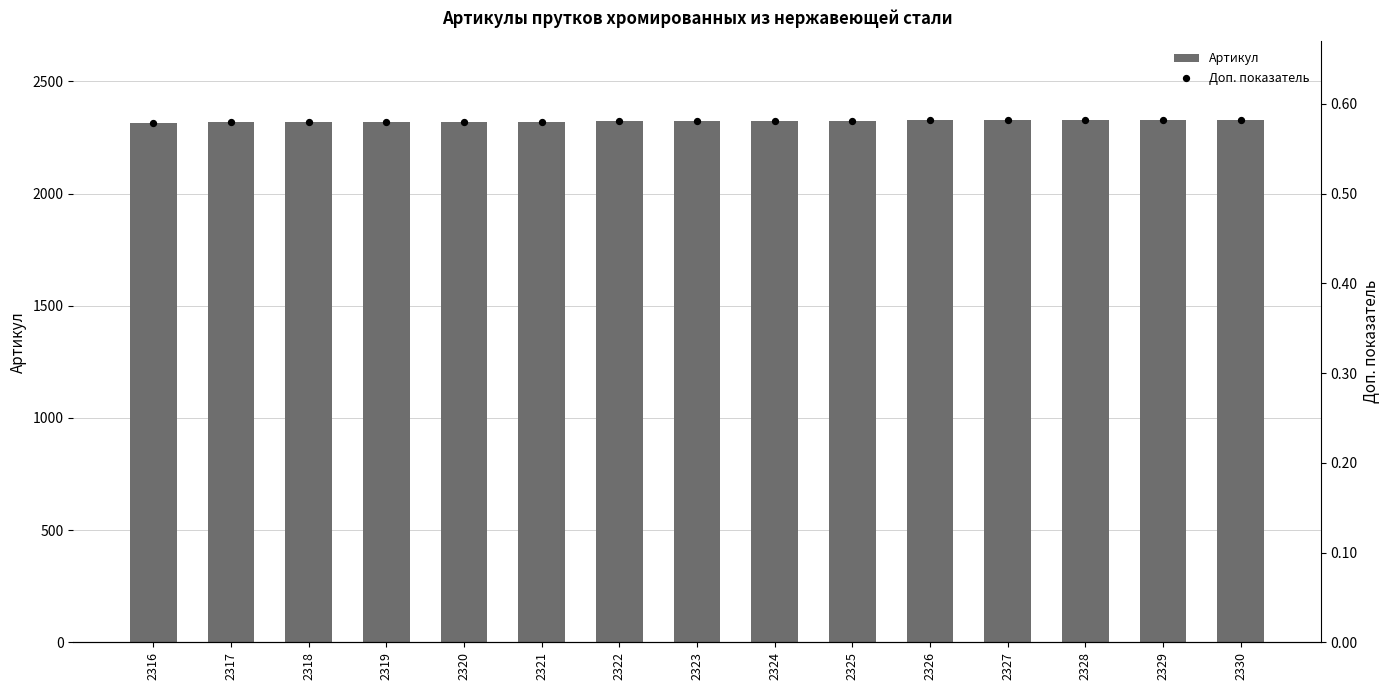

What are all the series names shown in the legend?

Артикул, Доп. показатель